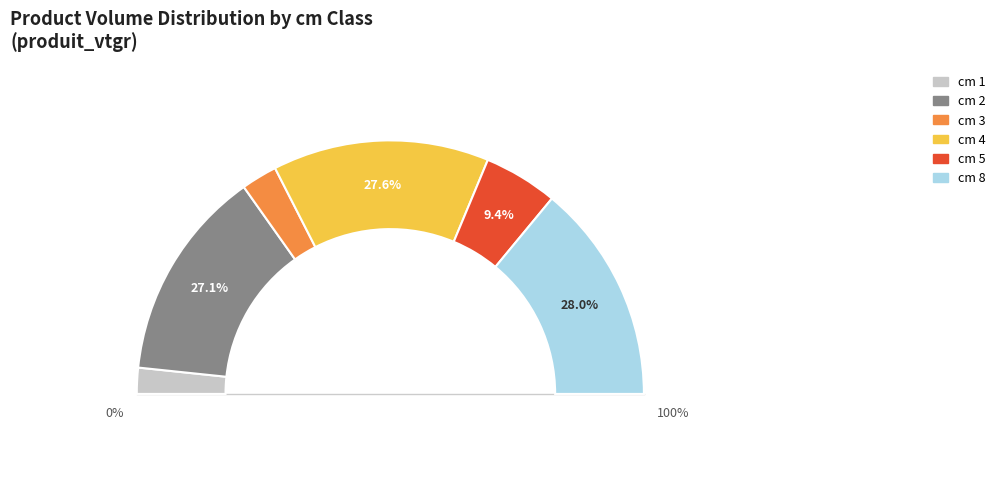

The 3 slice represents 1% of the pie. True or false?

False